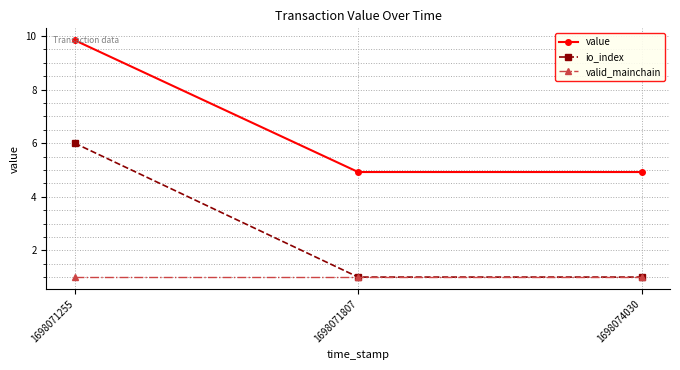

Which series has the largest total across all categories?

value